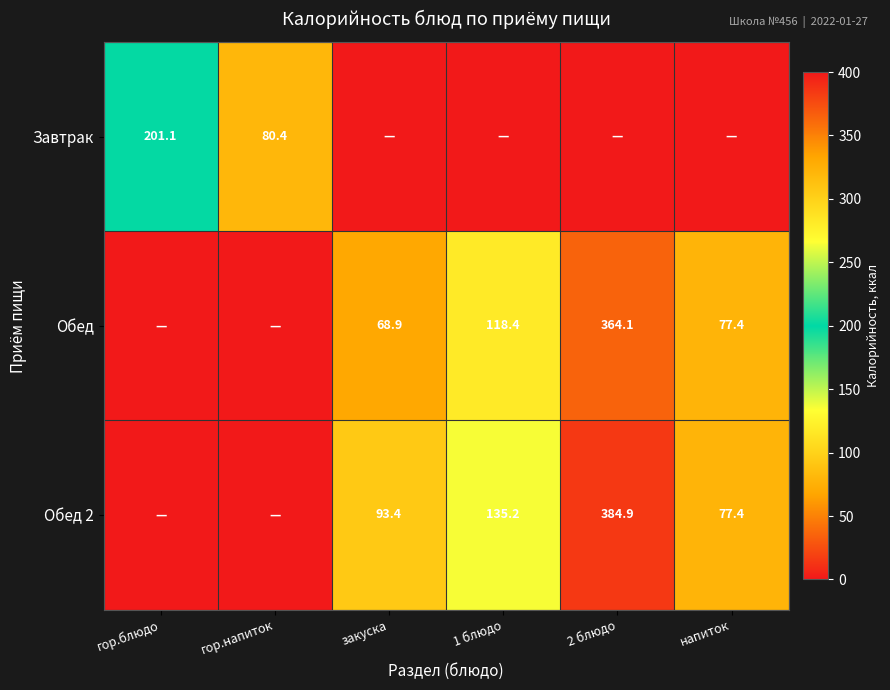

What is the difference between the Обед values at закуска and 2 блюдо?

295.2